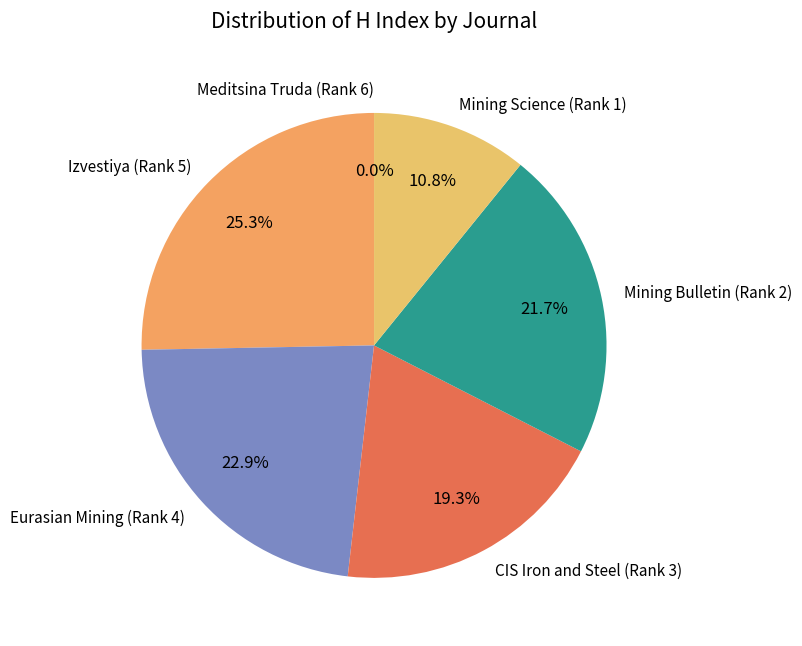

The Meditsina Truda (Rank 6) slice represents 1% of the pie. True or false?

False